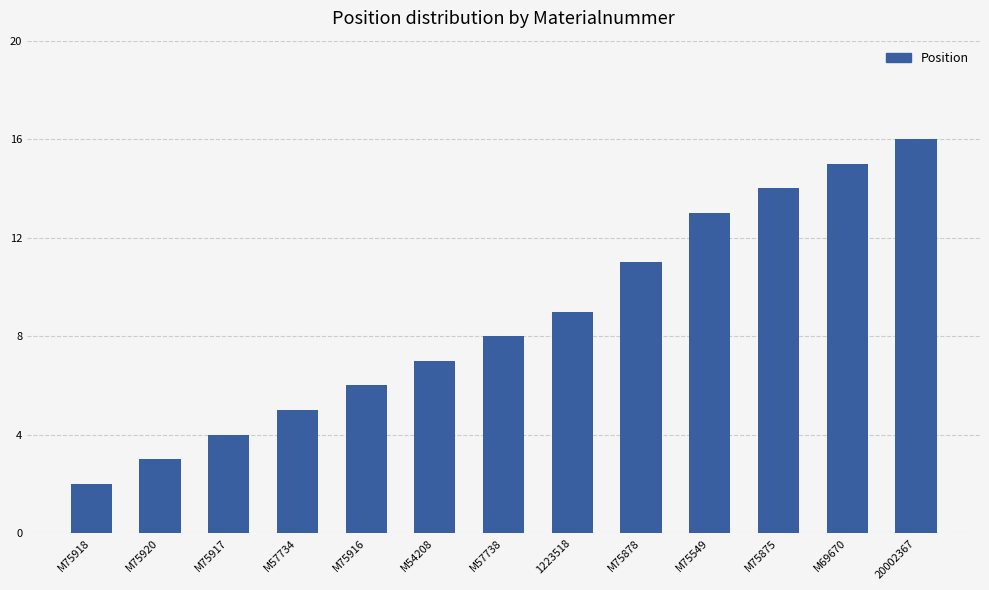

Rank the categories by value from lowest to highest.

M75918, M75920, M75917, M57734, M75916, M54208, M57738, 1223518, M75878, M75549, M75875, M69670, 20002367